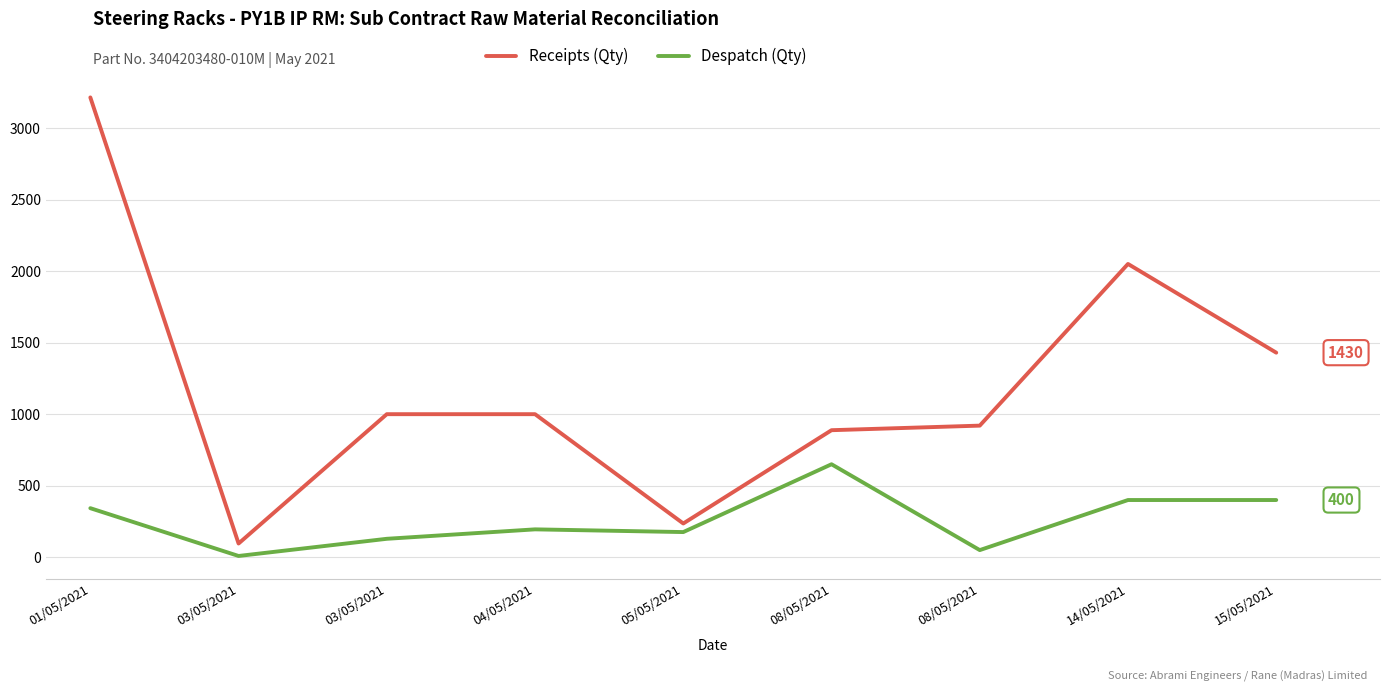

At which label does Despatch (Qty) first exceed 195?

01/05/2021